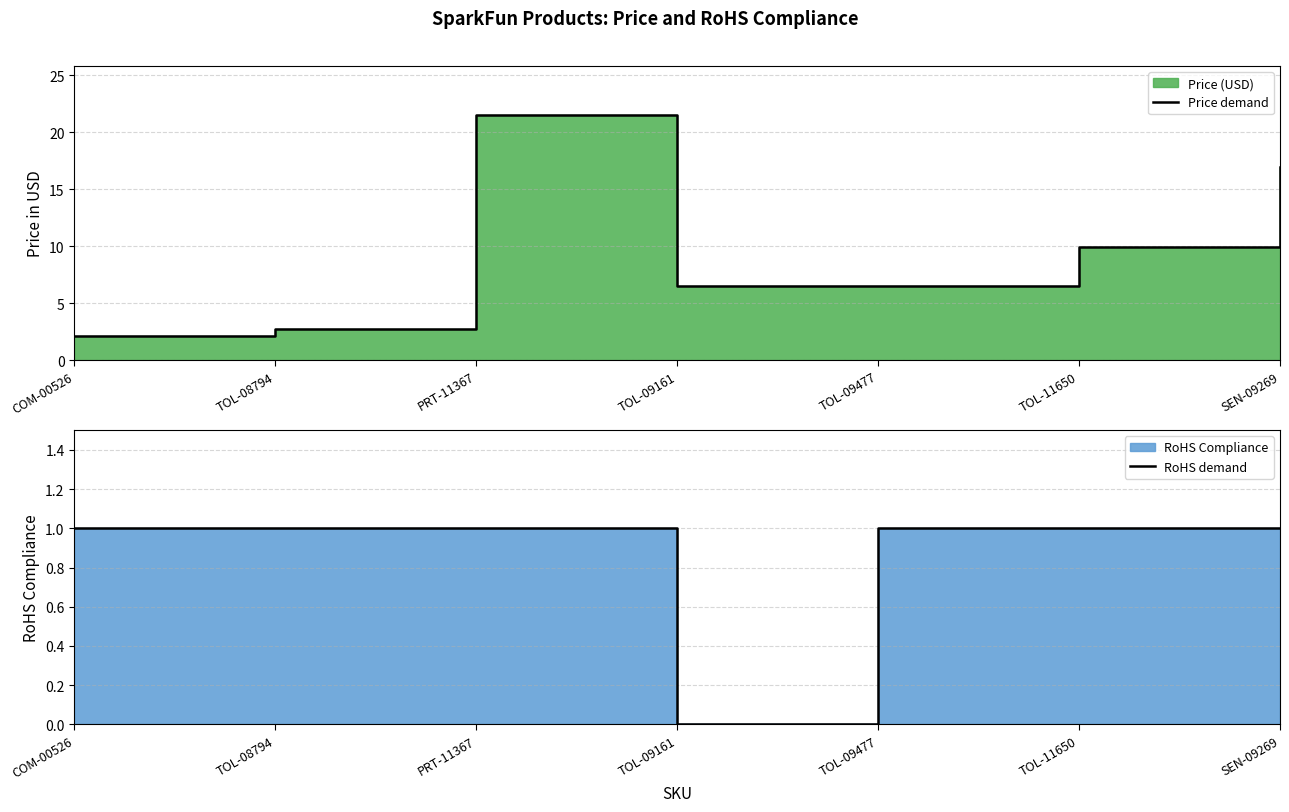

At which category does Price demand reach its first local peak?

PRT-11367